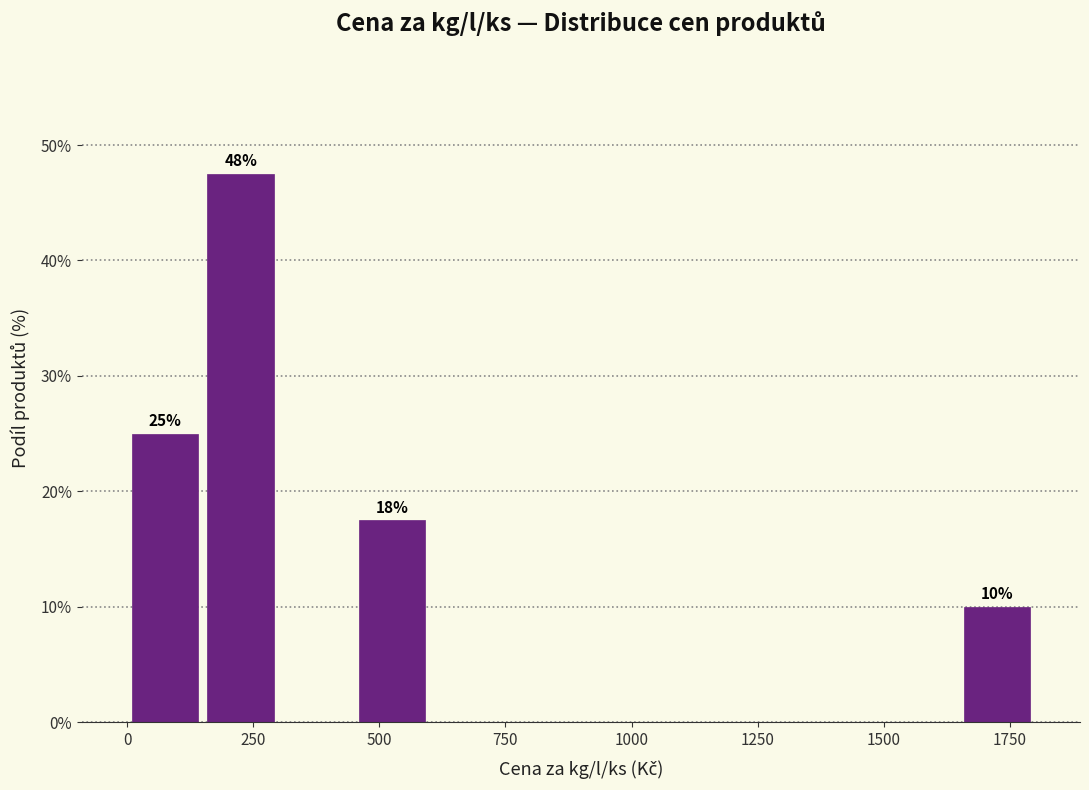

Around what value on the x-axis is the tallest bar? Give the approximate position of its centre, as read against the axis.

250